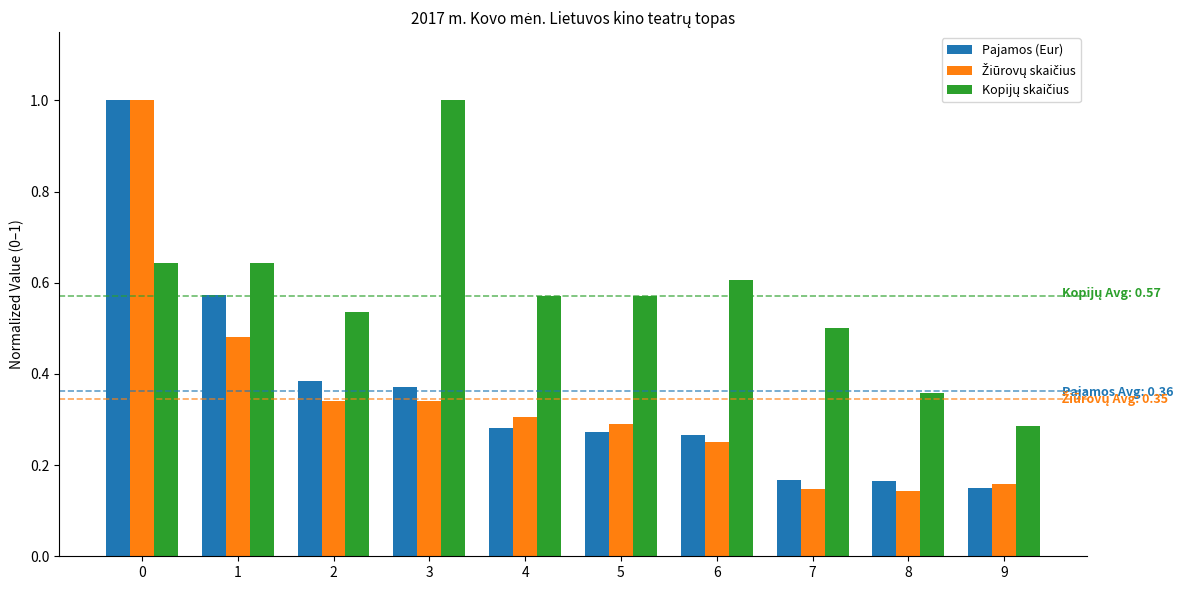

Are the bars horizontal?

No